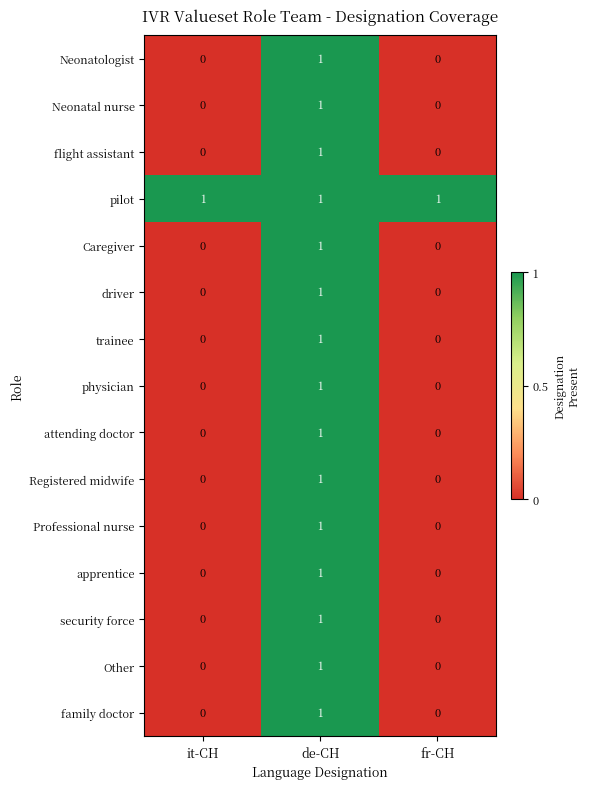

What is the greatest value displayed?

1